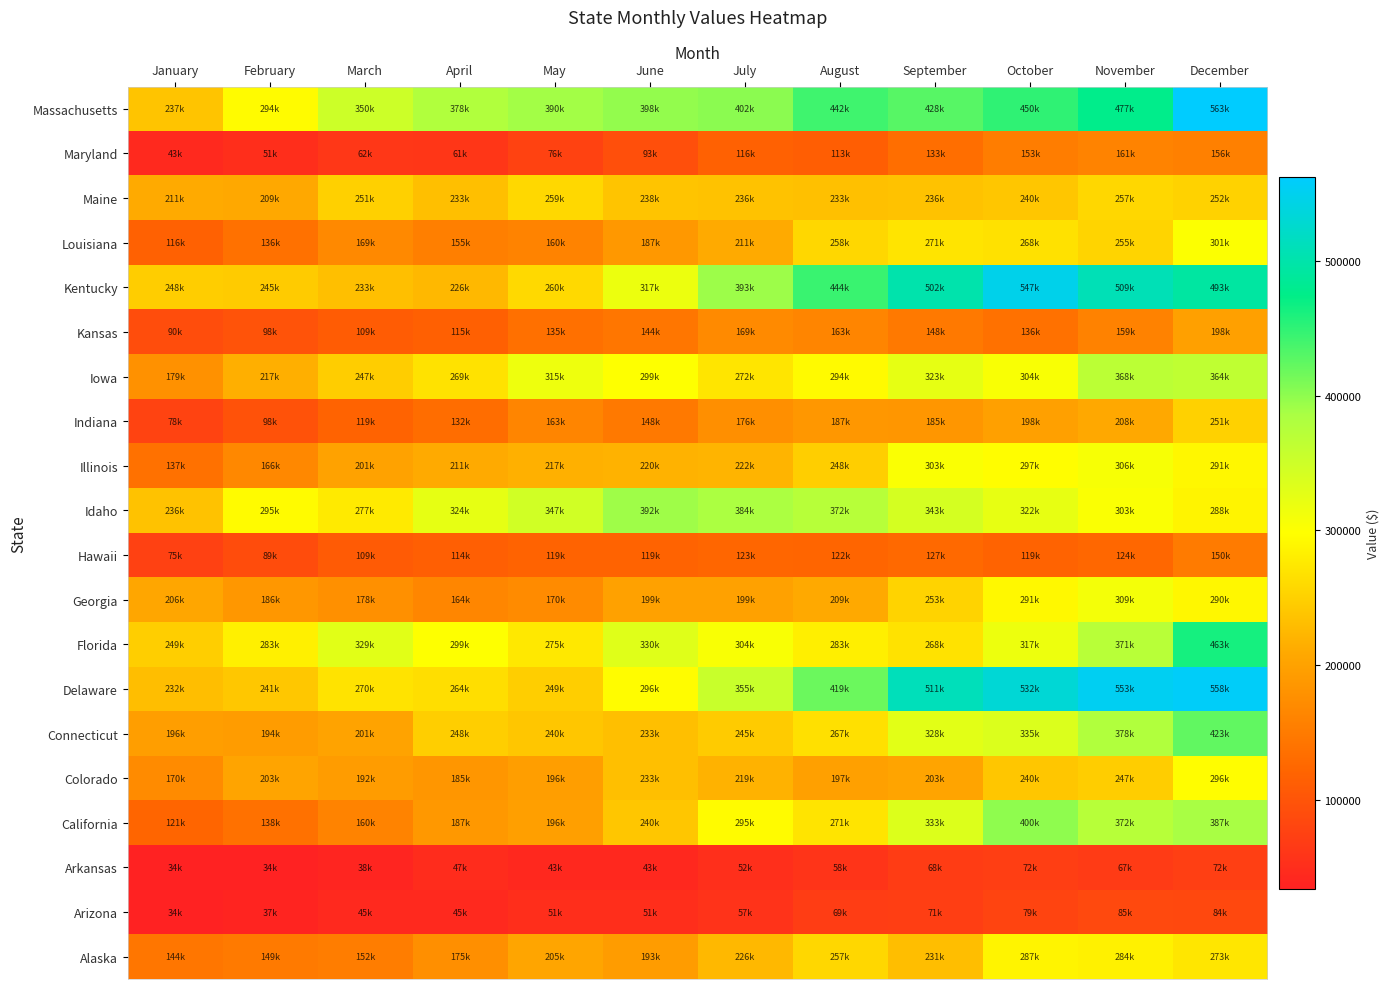

What is the spread (max minus min) of values at October?

475187.8